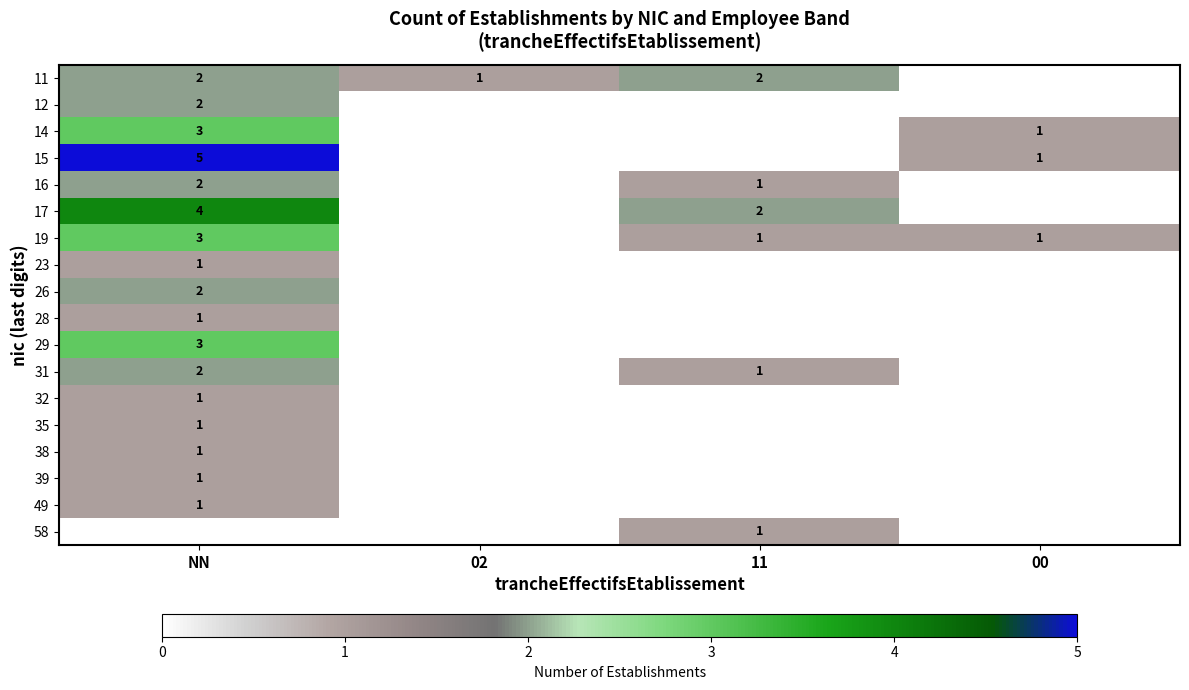

The 26 series shows 4 at NN. True or false?

False